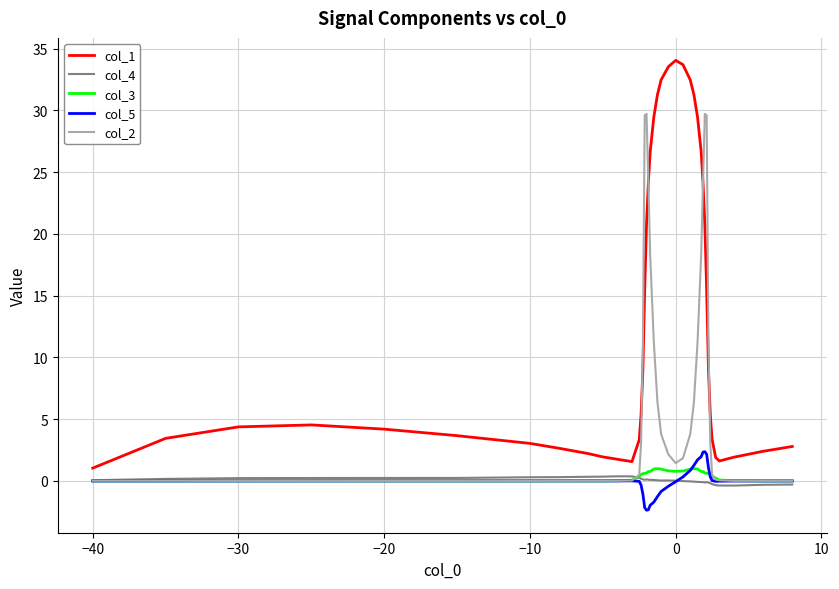

Which series has the widest spread of values?

col_1